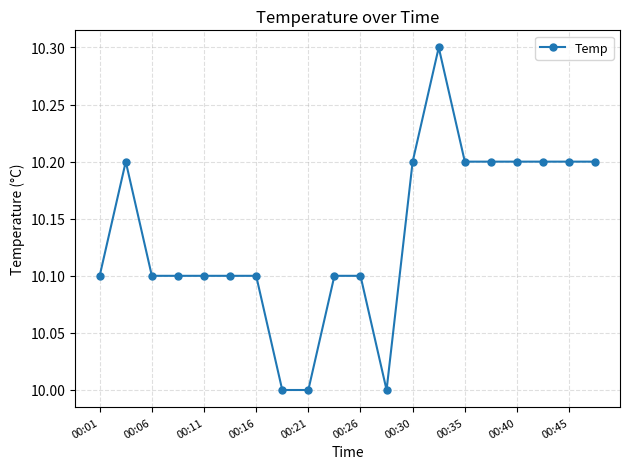

What is the difference between the second highest and minimum values?

0.2